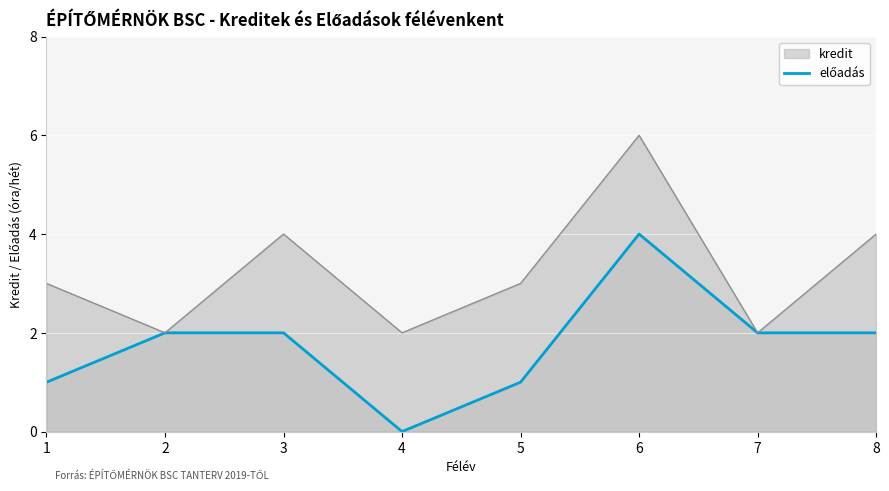

What is the total value across all series at 7?

4